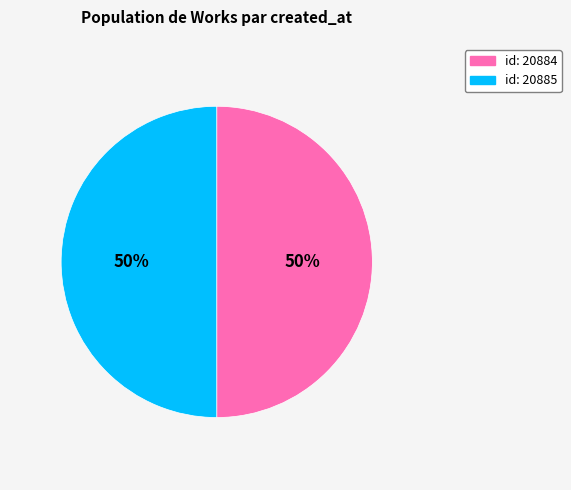

To the nearest percent, what is the average slice percentage?

50%